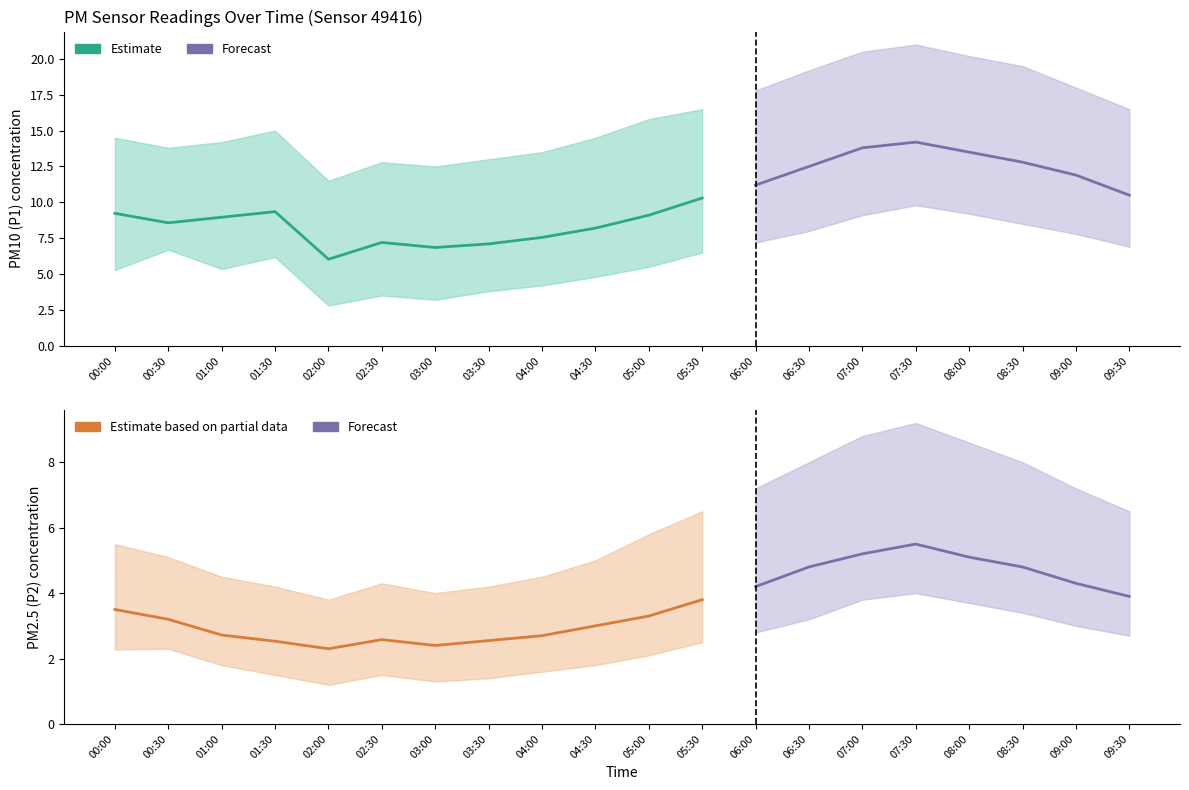

Rank the categories by P2 value from lowest to highest.

02:00, 03:00, 01:30, 03:30, 02:30, 04:00, 01:00, 04:30, 00:30, 05:00, 00:00, 05:30, 09:30, 06:00, 09:00, 06:30, 08:30, 08:00, 07:00, 07:30